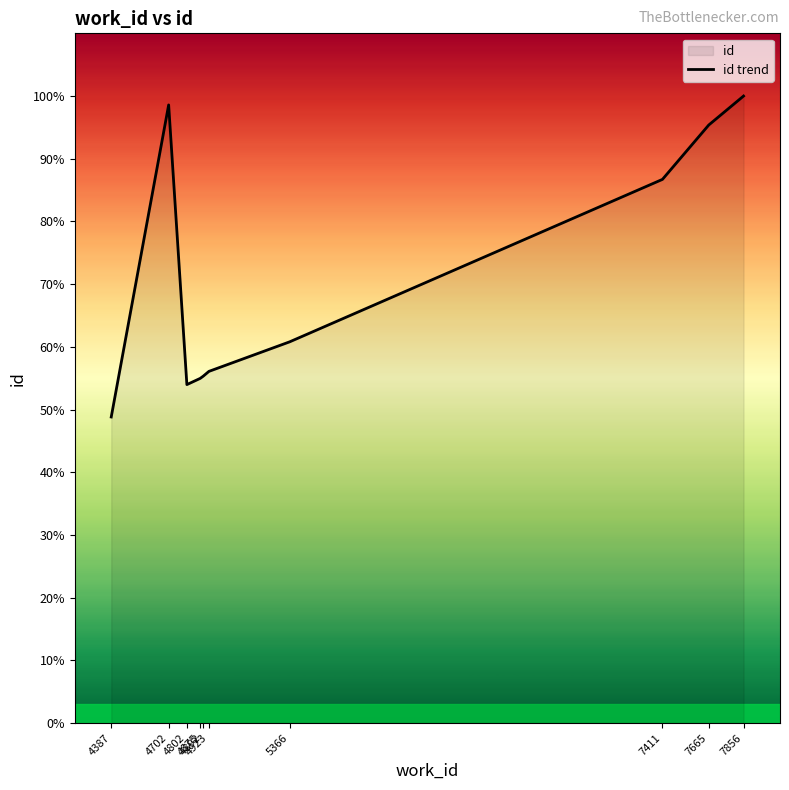

Reading left to right, transcribe all the data shown in this chart.

11581	23389	12807	13041	13127	13307	14425	20571	22628	23725